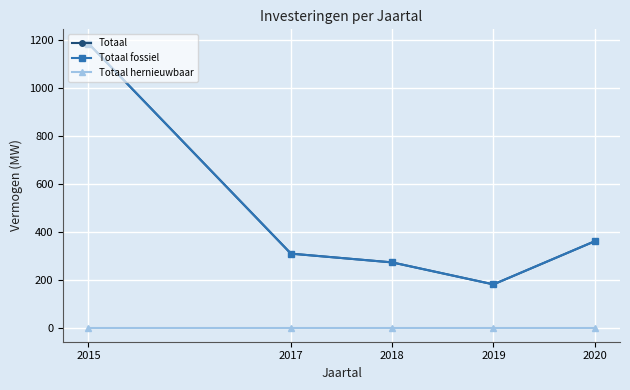

The value of Totaal hernieuwbaar at 2019 is 0.0. True or false?

True